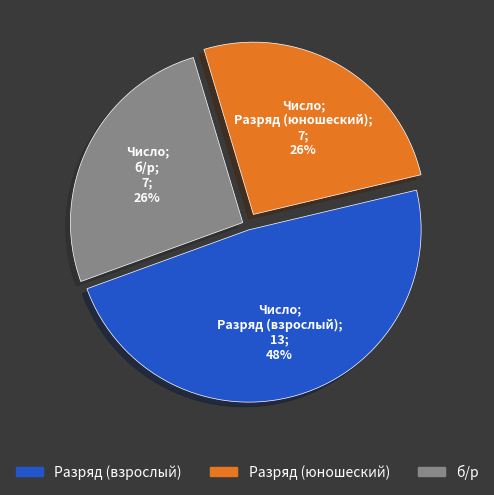

Does any single category account for the majority?

No